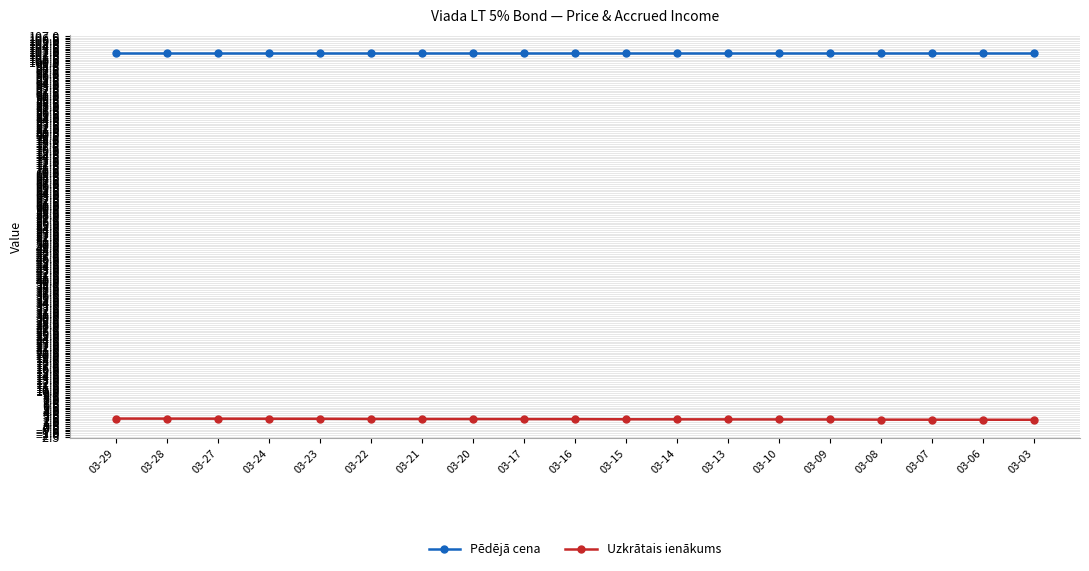

What is the sum of the Uzkrātais ienākums values at 03-10 and 03-03?

4.4